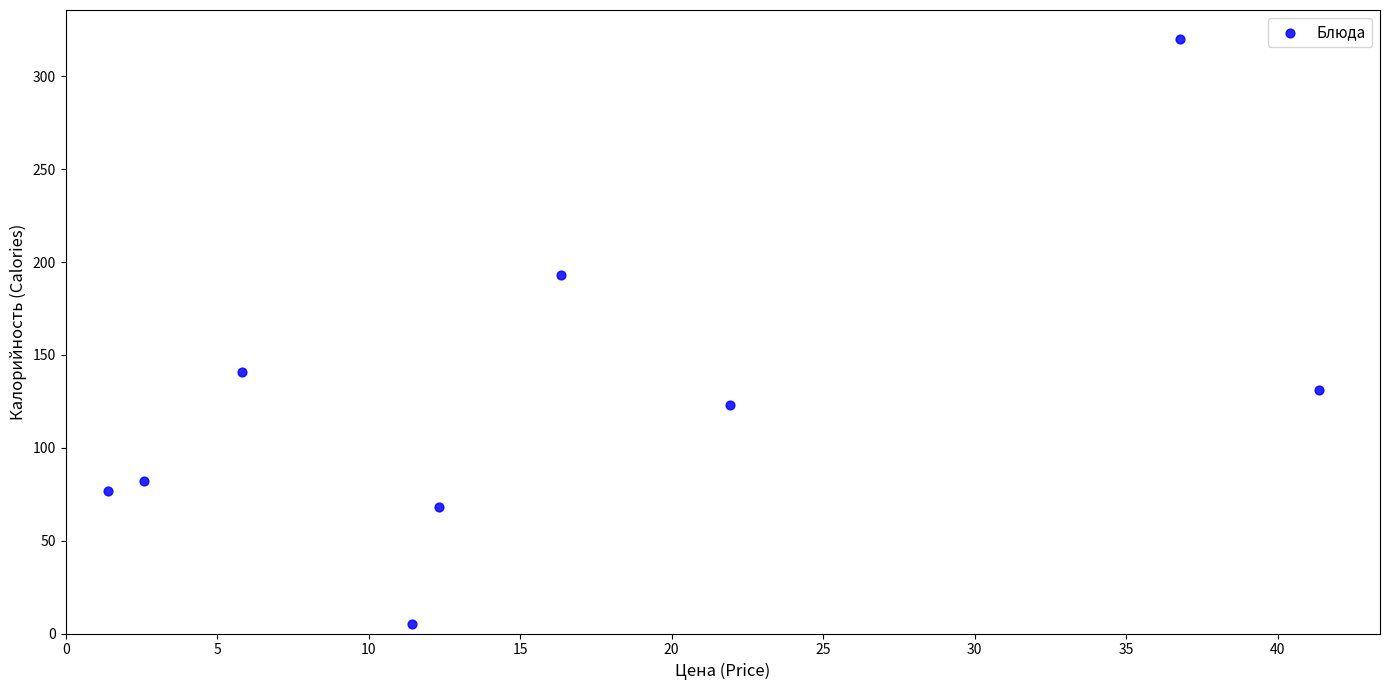

What is the average Y value?

127